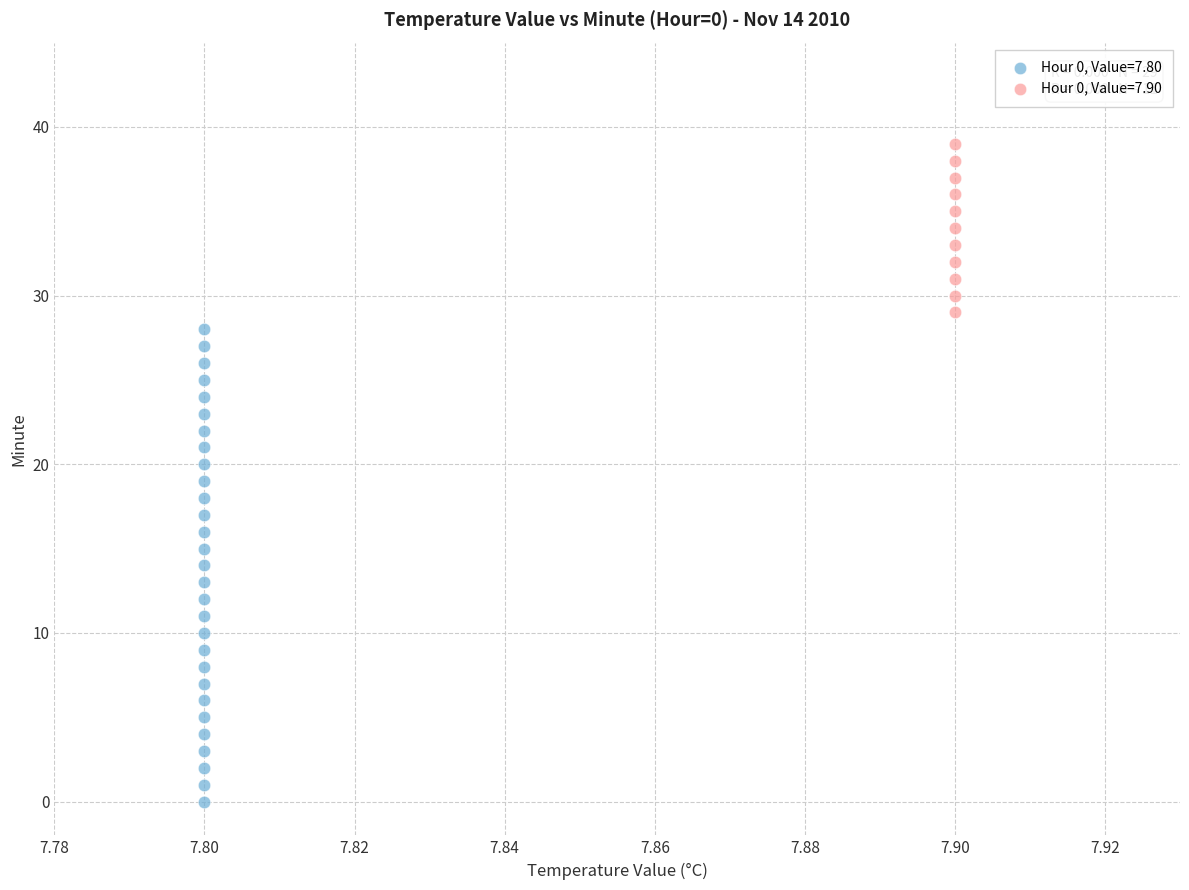

Which series has the widest spread of Y values?

Hour 0, Value=7.80